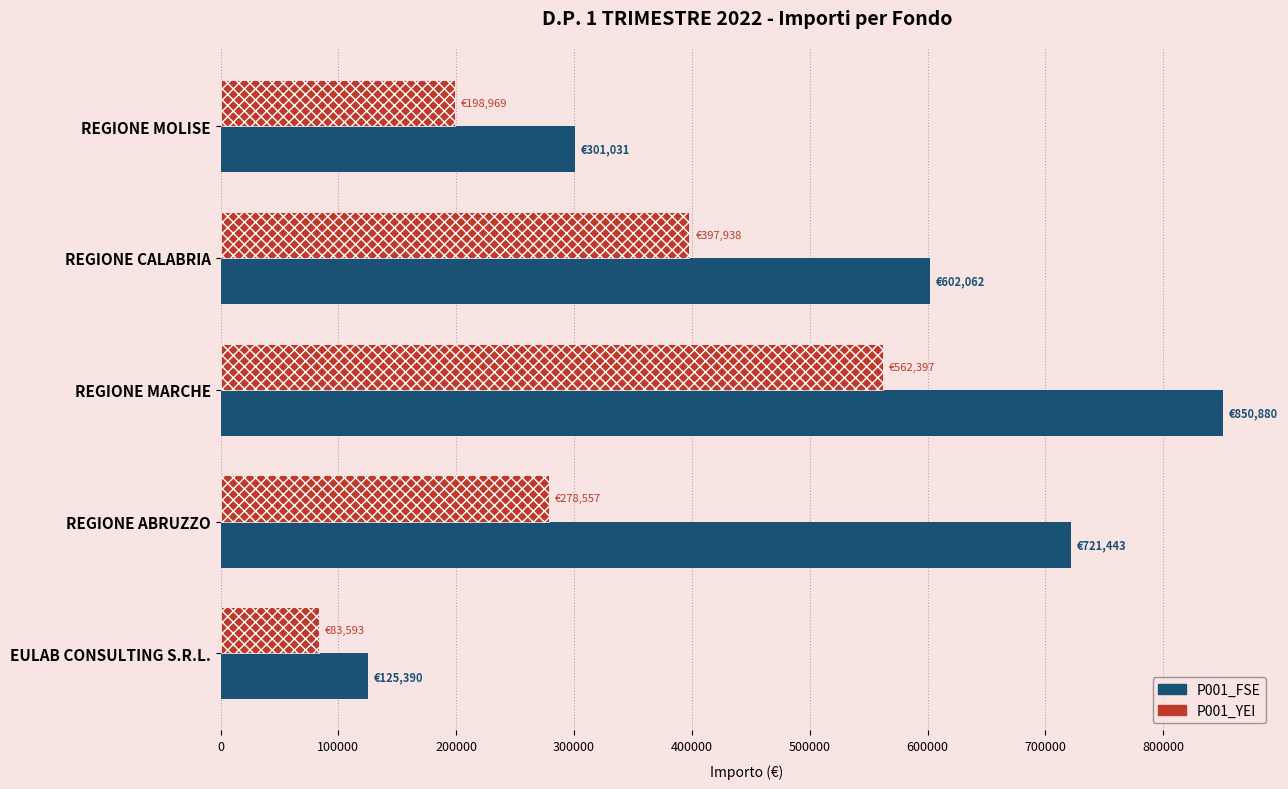

Which label corresponds to the smallest value in the chart?

EULAB CONSULTING S.R.L.